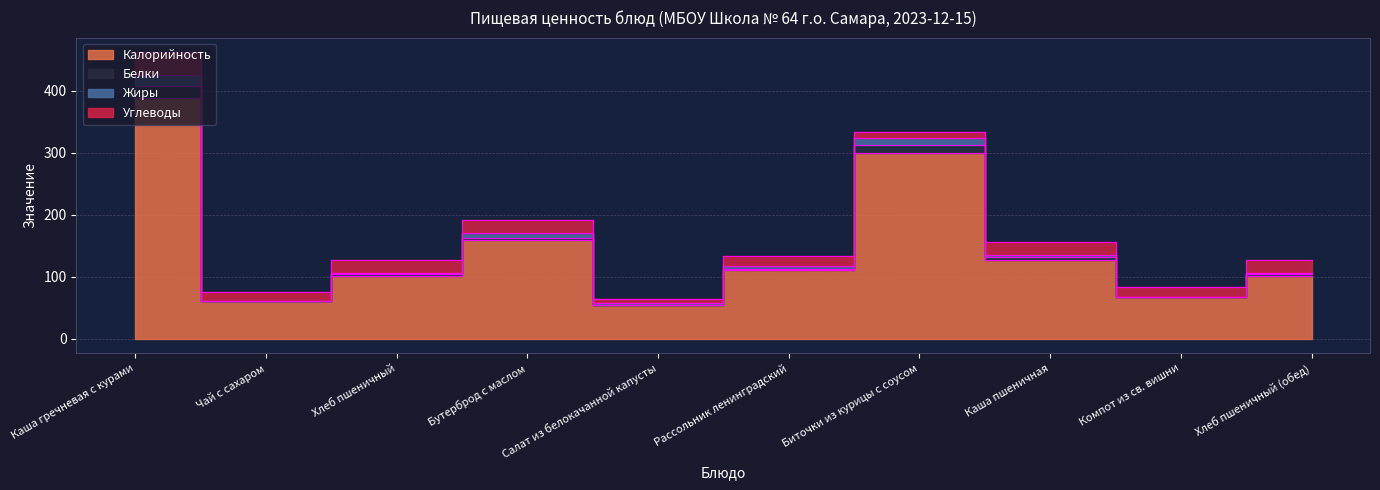

Between Каша пшеничная and Салат из белокачанной капусты, which is larger?

Каша пшеничная